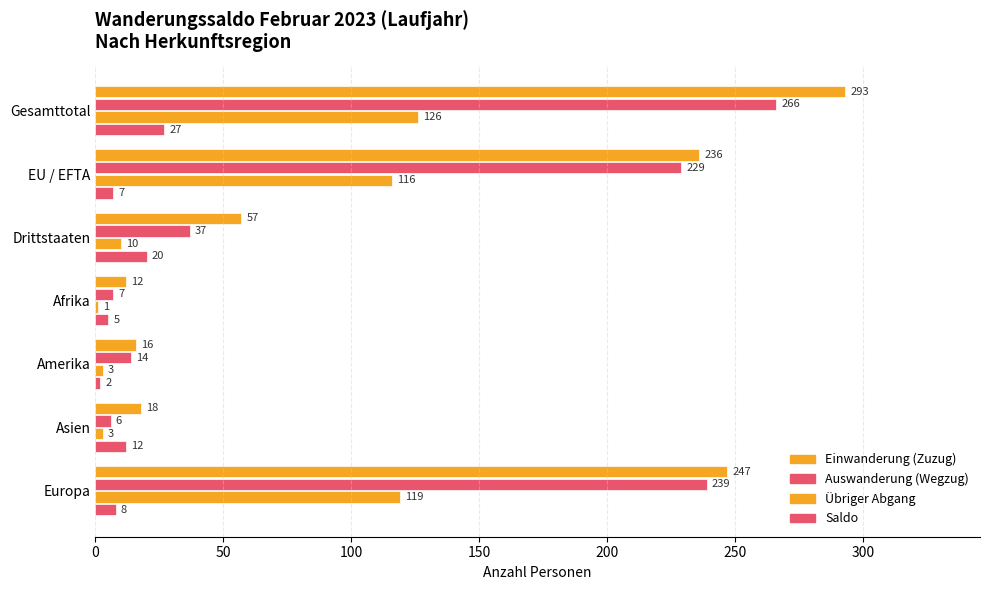

How many distinct data groups are displayed?

4